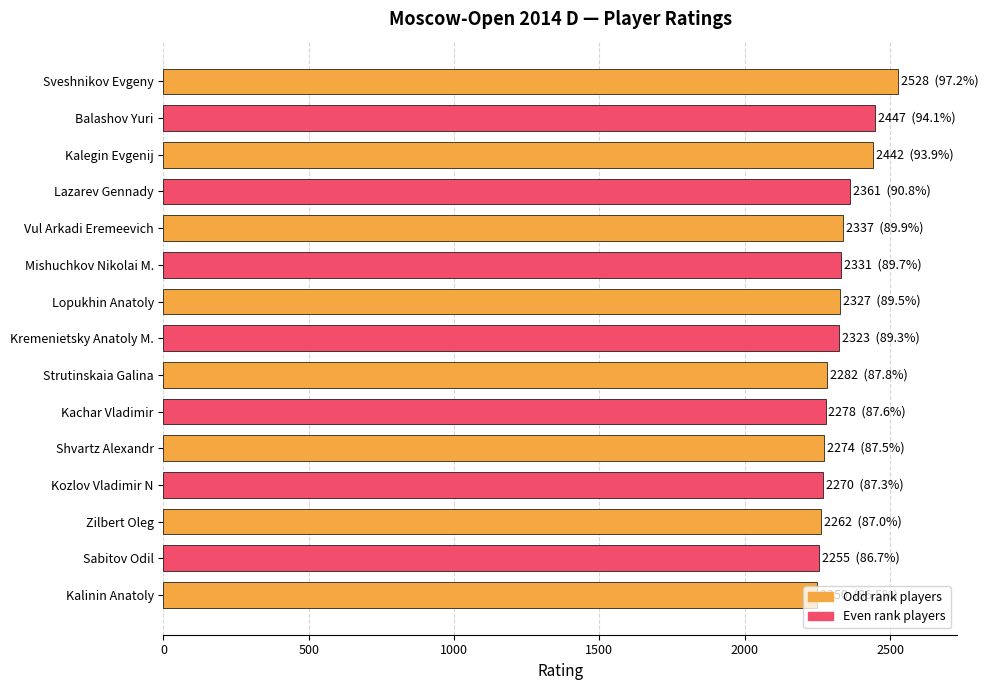

What is the greatest value displayed?

2528